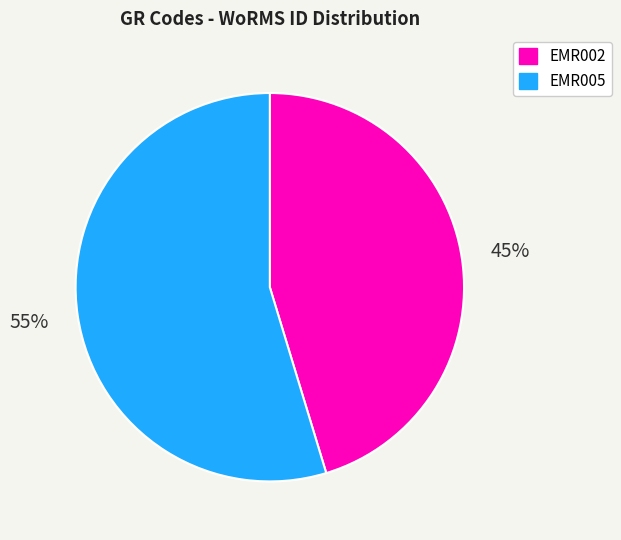

What is the largest slice in the pie chart?

EMR005